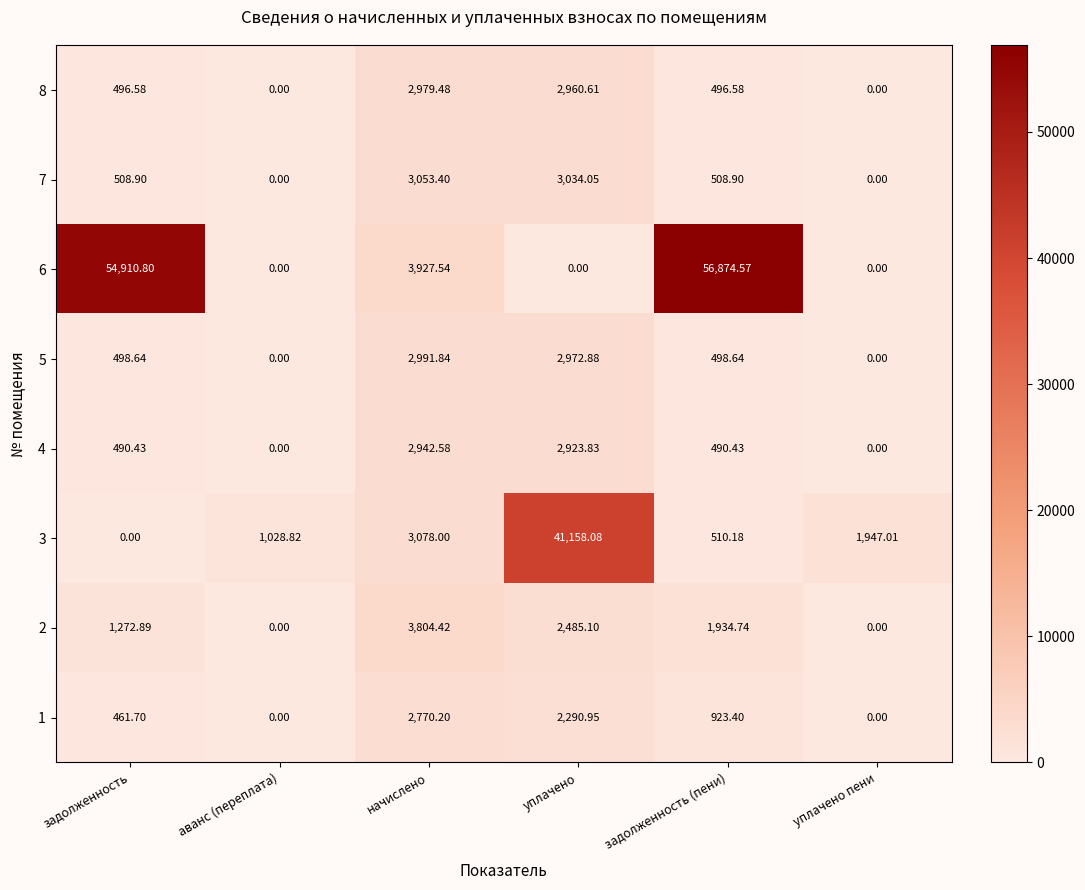

Is the value of 3 at аванс (переплата) greater than the value of 2 at задолженность (пени)?

No